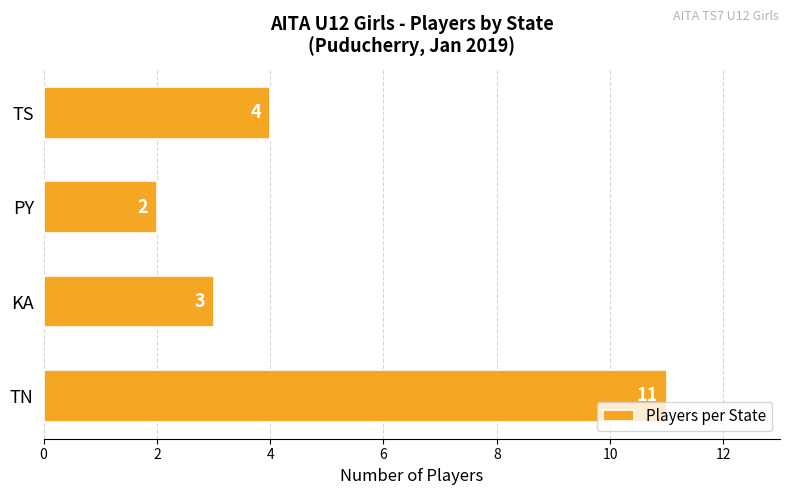

Reading bottom to top, transcribe all the data shown in this chart.

11	3	2	4